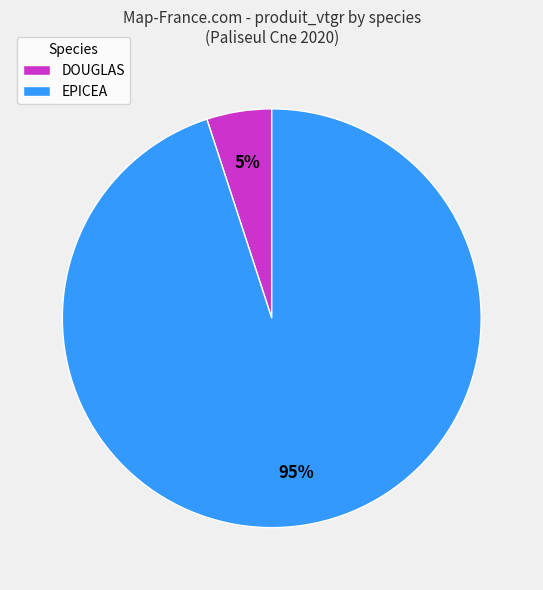

Is it true that DOUGLAS is 5% of the pie?

True